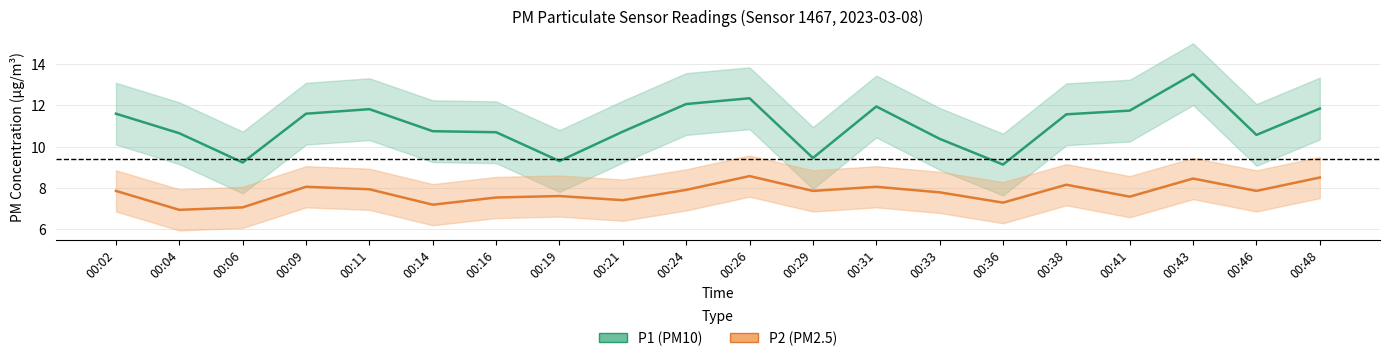

At which label does P1 (PM10) reach its minimum?

00:36